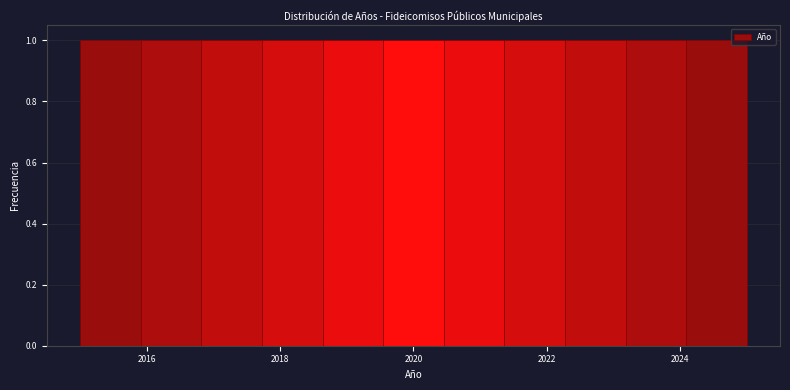

Reading left to right, transcribe this chart: for each bar, give the range it covers on the x-axis and its height. Neither the bar edges nor the heights are printed on the chart, so give them approximately, as read against the axes.

2015.0 to 2016.0: 1
2016.0 to 2016.8: 1
2016.8 to 2017.8: 1
2017.8 to 2018.6: 1
2018.6 to 2019.6: 1
2019.6 to 2020.4: 1
2020.4 to 2021.4: 1
2021.4 to 2022.2: 1
2022.2 to 2023.2: 1
2023.2 to 2024.0: 1
2024.0 to 2025.0: 1